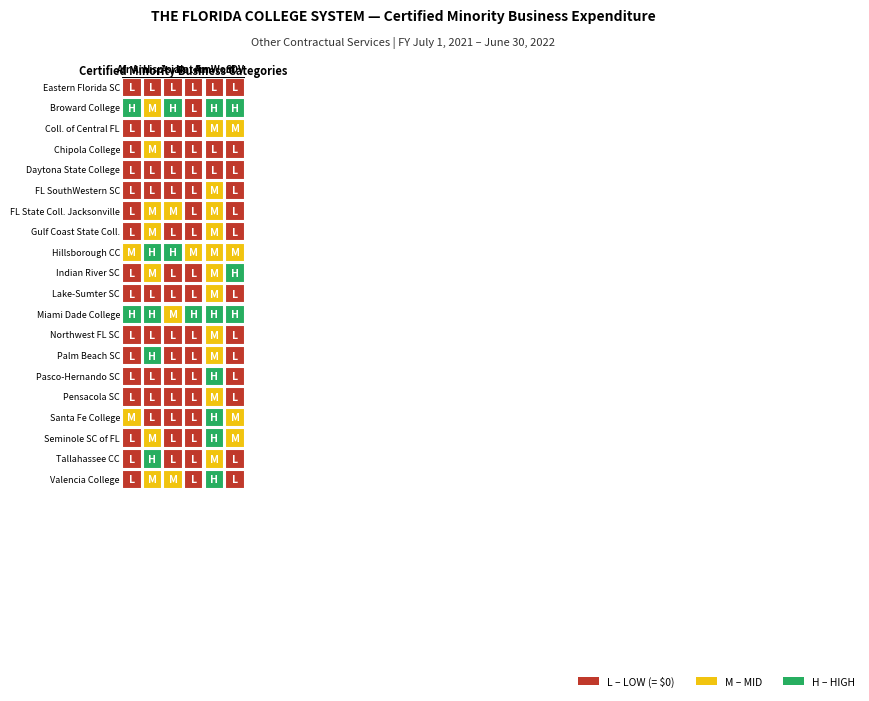

Is it true that College of Central Florida equals 0.0 at 0?

True